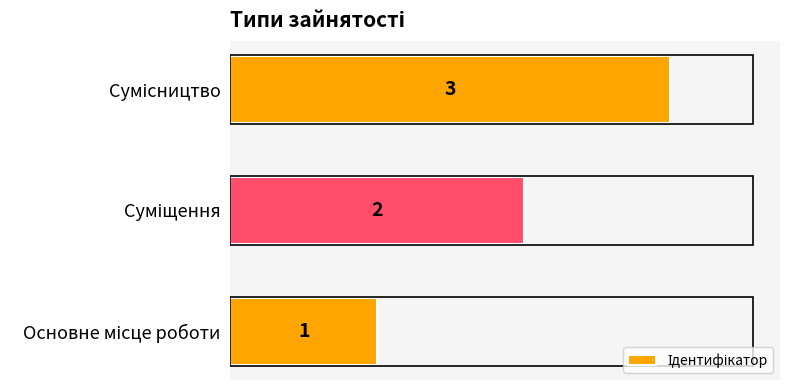

Count the number of data series in this chart.

1